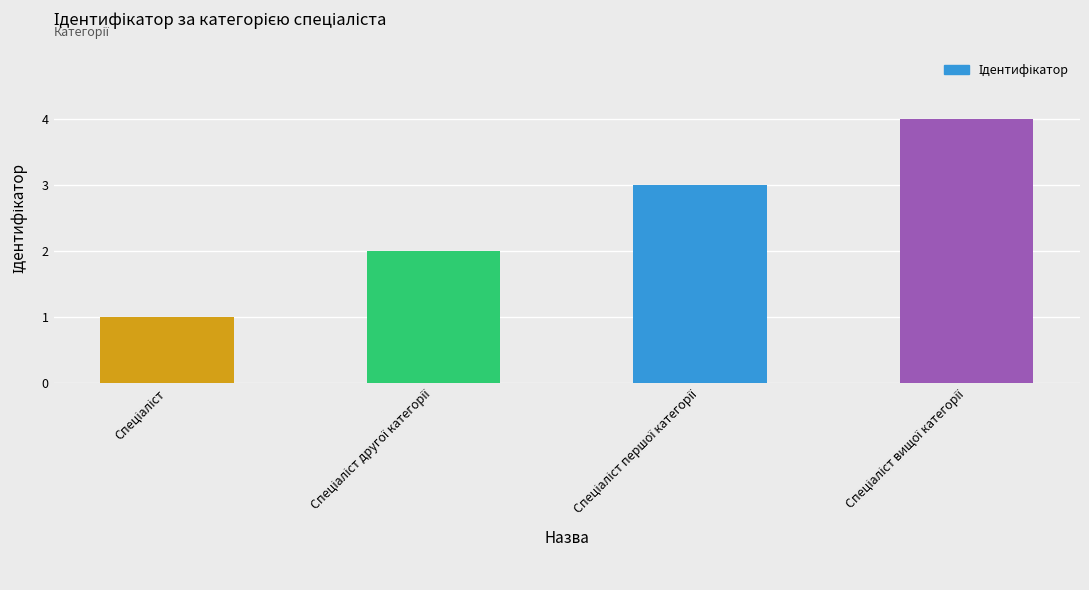

What is the difference between the maximum and minimum values?

3